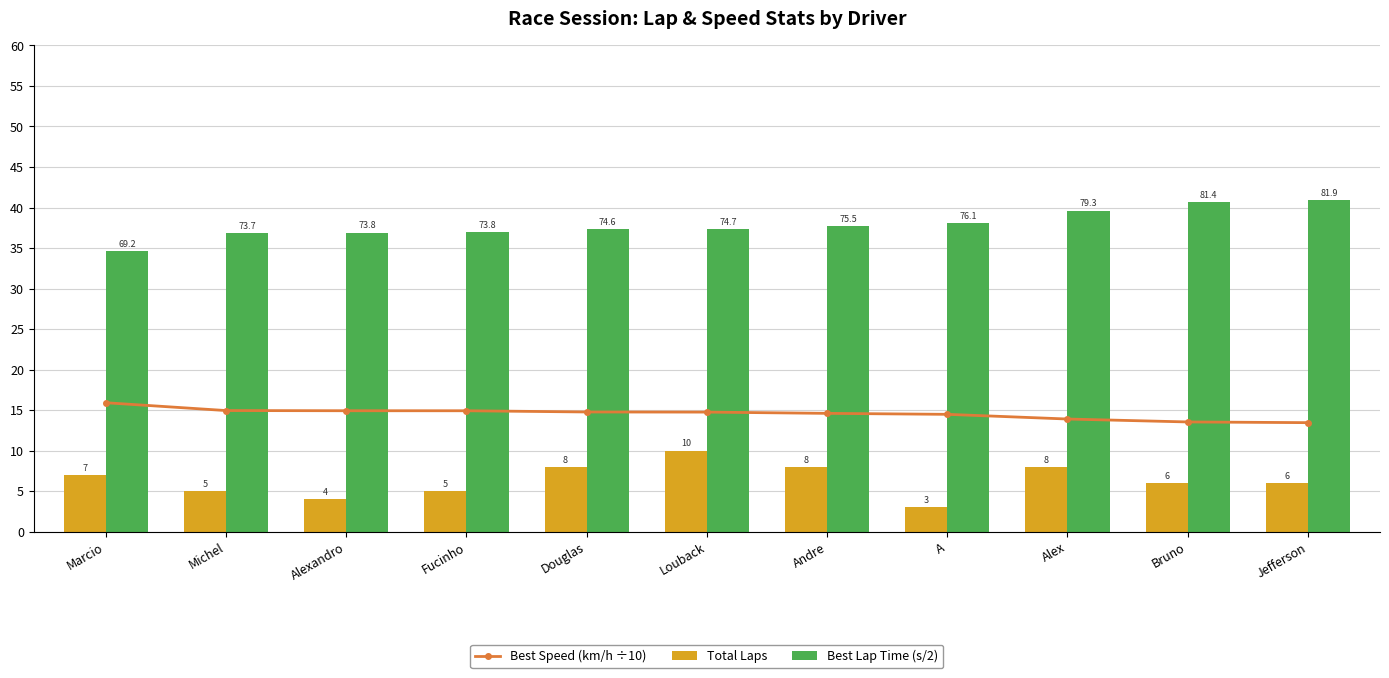

Which series has the widest spread of values?

Total Laps